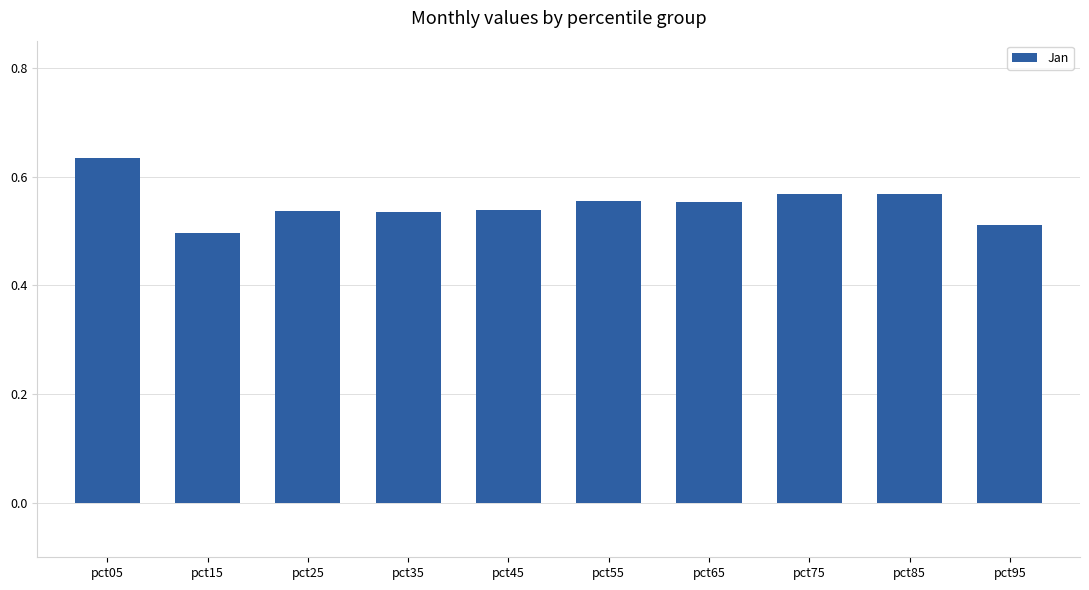

Between pct05 and pct95, which is larger?

pct05